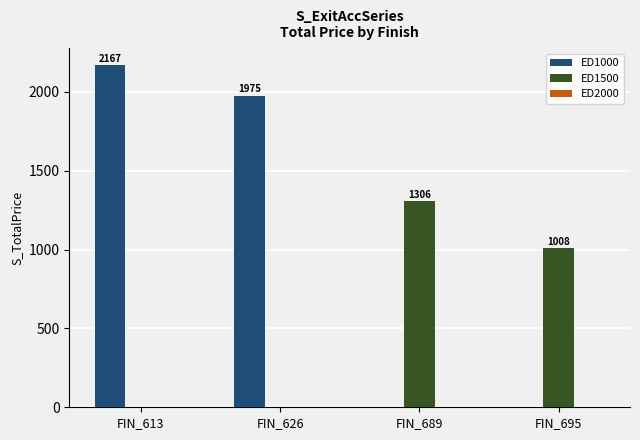

What is the sum of all ED1000 values?

4142